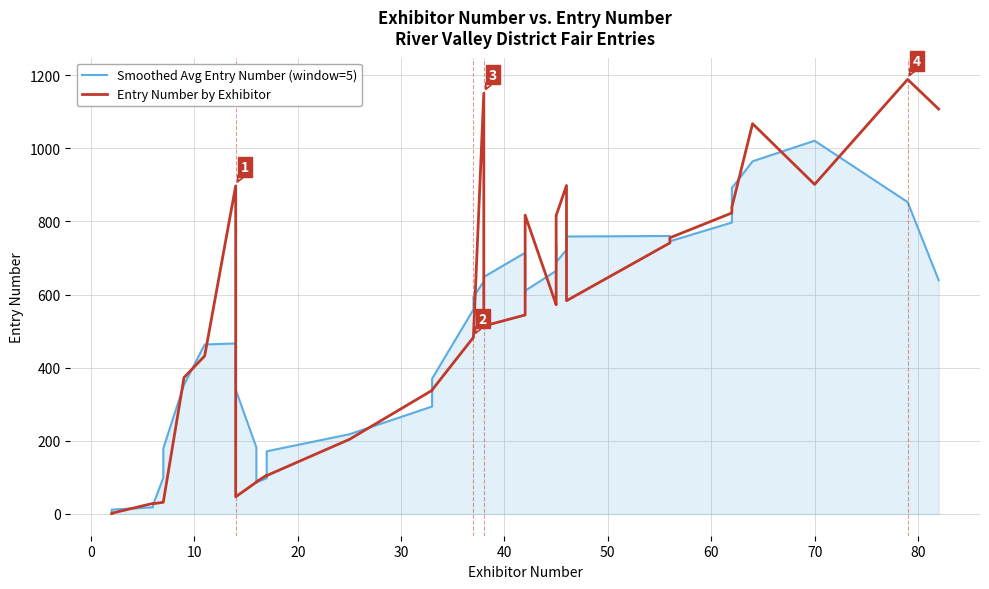

What is the difference between the second highest and second lowest values in the Entry Number by Exhibitor series?

1148.0